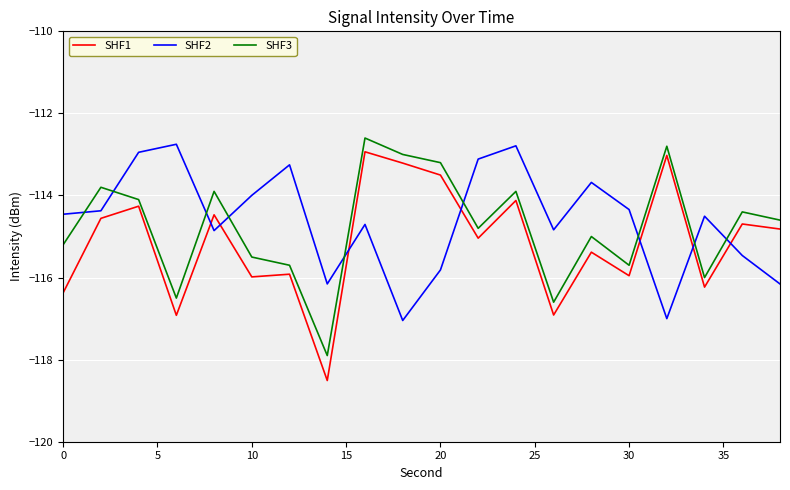

What is the difference between the maximum and minimum values in the SHF1 series?

5.6